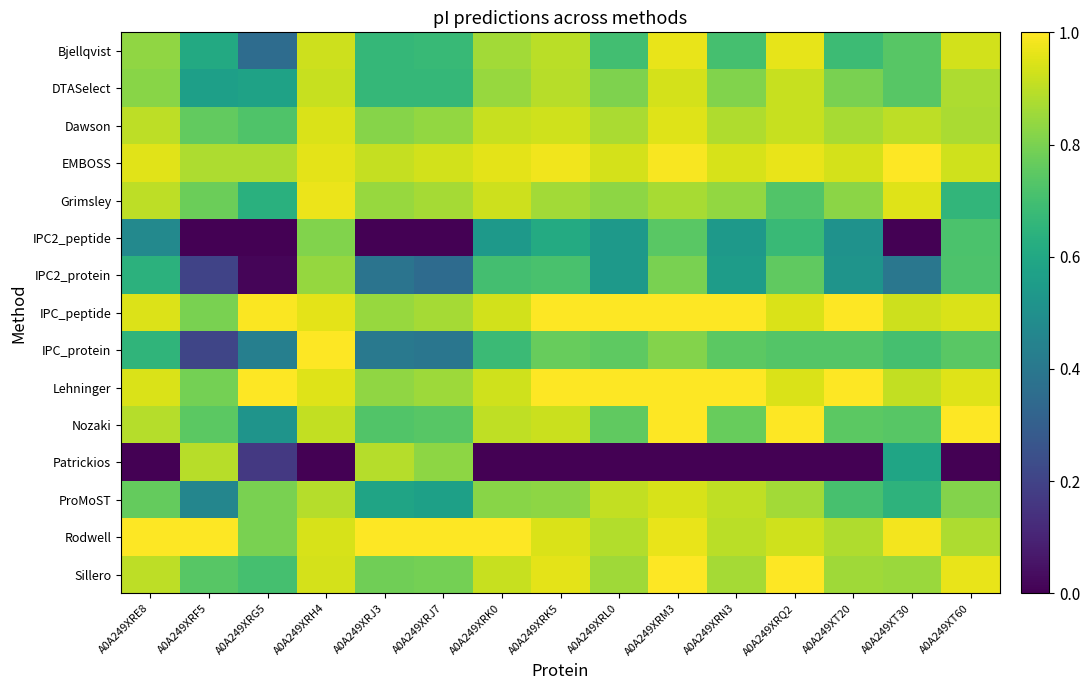

Reading left to right, extract all data points from this chart.

Bjellqvist: A0A249XRE8=0.8	A0A249XRF5=0.6	A0A249XRG5=0.4	A0A249XRH4=0.9	A0A249XRJ3=0.7	A0A249XRJ7=0.7	A0A249XRK0=0.9	A0A249XRK5=0.9	A0A249XRL0=0.7	A0A249XRM3=1.0	A0A249XRN3=0.7	A0A249XRQ2=1.0	A0A249XT20=0.7	A0A249XT30=0.7	A0A249XT60=0.9
DTASelect: A0A249XRE8=0.8	A0A249XRF5=0.6	A0A249XRG5=0.6	A0A249XRH4=0.9	A0A249XRJ3=0.7	A0A249XRJ7=0.7	A0A249XRK0=0.8	A0A249XRK5=0.9	A0A249XRL0=0.8	A0A249XRM3=0.9	A0A249XRN3=0.8	A0A249XRQ2=0.9	A0A249XT20=0.8	A0A249XT30=0.7	A0A249XT60=0.9
Dawson: A0A249XRE8=0.9	A0A249XRF5=0.8	A0A249XRG5=0.7	A0A249XRH4=0.9	A0A249XRJ3=0.8	A0A249XRJ7=0.8	A0A249XRK0=0.9	A0A249XRK5=0.9	A0A249XRL0=0.9	A0A249XRM3=1.0	A0A249XRN3=0.9	A0A249XRQ2=0.9	A0A249XT20=0.9	A0A249XT30=0.9	A0A249XT60=0.9
EMBOSS: A0A249XRE8=1.0	A0A249XRF5=0.9	A0A249XRG5=0.9	A0A249XRH4=1.0	A0A249XRJ3=0.9	A0A249XRJ7=0.9	A0A249XRK0=1.0	A0A249XRK5=1.0	A0A249XRL0=0.9	A0A249XRM3=1.0	A0A249XRN3=0.9	A0A249XRQ2=1.0	A0A249XT20=0.9	A0A249XT30=1.0	A0A249XT60=0.9
Grimsley: A0A249XRE8=0.9	A0A249XRF5=0.8	A0A249XRG5=0.6	A0A249XRH4=1.0	A0A249XRJ3=0.8	A0A249XRJ7=0.9	A0A249XRK0=0.9	A0A249XRK5=0.9	A0A249XRL0=0.8	A0A249XRM3=0.9	A0A249XRN3=0.8	A0A249XRQ2=0.7	A0A249XT20=0.8	A0A249XT30=0.9	A0A249XT60=0.7
IPC2_peptide: A0A249XRE8=0.5	A0A249XRF5=0.0	A0A249XRG5=0.0	A0A249XRH4=0.8	A0A249XRJ3=0.0	A0A249XRJ7=0.0	A0A249XRK0=0.5	A0A249XRK5=0.6	A0A249XRL0=0.5	A0A249XRM3=0.7	A0A249XRN3=0.5	A0A249XRQ2=0.7	A0A249XT20=0.5	A0A249XT30=0.0	A0A249XT60=0.7
IPC2_protein: A0A249XRE8=0.6	A0A249XRF5=0.2	A0A249XRG5=0.0	A0A249XRH4=0.8	A0A249XRJ3=0.4	A0A249XRJ7=0.3	A0A249XRK0=0.7	A0A249XRK5=0.7	A0A249XRL0=0.5	A0A249XRM3=0.8	A0A249XRN3=0.6	A0A249XRQ2=0.8	A0A249XT20=0.5	A0A249XT30=0.4	A0A249XT60=0.7
IPC_peptide: A0A249XRE8=0.9	A0A249XRF5=0.8	A0A249XRG5=1.0	A0A249XRH4=1.0	A0A249XRJ3=0.8	A0A249XRJ7=0.9	A0A249XRK0=0.9	A0A249XRK5=1.0	A0A249XRL0=1.0	A0A249XRM3=1.0	A0A249XRN3=1.0	A0A249XRQ2=0.9	A0A249XT20=1.0	A0A249XT30=0.9	A0A249XT60=0.9
IPC_protein: A0A249XRE8=0.7	A0A249XRF5=0.2	A0A249XRG5=0.4	A0A249XRH4=1.0	A0A249XRJ3=0.4	A0A249XRJ7=0.4	A0A249XRK0=0.7	A0A249XRK5=0.8	A0A249XRL0=0.8	A0A249XRM3=0.8	A0A249XRN3=0.7	A0A249XRQ2=0.7	A0A249XT20=0.7	A0A249XT30=0.7	A0A249XT60=0.7
Lehninger: A0A249XRE8=0.9	A0A249XRF5=0.8	A0A249XRG5=1.0	A0A249XRH4=1.0	A0A249XRJ3=0.8	A0A249XRJ7=0.9	A0A249XRK0=0.9	A0A249XRK5=1.0	A0A249XRL0=1.0	A0A249XRM3=1.0	A0A249XRN3=1.0	A0A249XRQ2=0.9	A0A249XT20=1.0	A0A249XT30=0.9	A0A249XT60=0.9
Nozaki: A0A249XRE8=0.9	A0A249XRF5=0.7	A0A249XRG5=0.5	A0A249XRH4=0.9	A0A249XRJ3=0.7	A0A249XRJ7=0.7	A0A249XRK0=0.9	A0A249XRK5=0.9	A0A249XRL0=0.8	A0A249XRM3=1.0	A0A249XRN3=0.8	A0A249XRQ2=1.0	A0A249XT20=0.7	A0A249XT30=0.7	A0A249XT60=1.0
Patrickios: A0A249XRE8=0.0	A0A249XRF5=0.9	A0A249XRG5=0.2	A0A249XRH4=0.0	A0A249XRJ3=0.9	A0A249XRJ7=0.8	A0A249XRK0=0.0	A0A249XRK5=0.0	A0A249XRL0=0.0	A0A249XRM3=0.0	A0A249XRN3=0.0	A0A249XRQ2=0.0	A0A249XT20=0.0	A0A249XT30=0.6	A0A249XT60=0.0
ProMoST: A0A249XRE8=0.8	A0A249XRF5=0.5	A0A249XRG5=0.8	A0A249XRH4=0.9	A0A249XRJ3=0.6	A0A249XRJ7=0.6	A0A249XRK0=0.8	A0A249XRK5=0.8	A0A249XRL0=0.9	A0A249XRM3=0.9	A0A249XRN3=0.9	A0A249XRQ2=0.9	A0A249XT20=0.7	A0A249XT30=0.6	A0A249XT60=0.8
Rodwell: A0A249XRE8=1.0	A0A249XRF5=1.0	A0A249XRG5=0.8	A0A249XRH4=0.9	A0A249XRJ3=1.0	A0A249XRJ7=1.0	A0A249XRK0=1.0	A0A249XRK5=0.9	A0A249XRL0=0.9	A0A249XRM3=1.0	A0A249XRN3=0.9	A0A249XRQ2=0.9	A0A249XT20=0.9	A0A249XT30=1.0	A0A249XT60=0.9
Sillero: A0A249XRE8=0.9	A0A249XRF5=0.7	A0A249XRG5=0.7	A0A249XRH4=0.9	A0A249XRJ3=0.8	A0A249XRJ7=0.8	A0A249XRK0=0.9	A0A249XRK5=1.0	A0A249XRL0=0.9	A0A249XRM3=1.0	A0A249XRN3=0.9	A0A249XRQ2=1.0	A0A249XT20=0.9	A0A249XT30=0.8	A0A249XT60=1.0